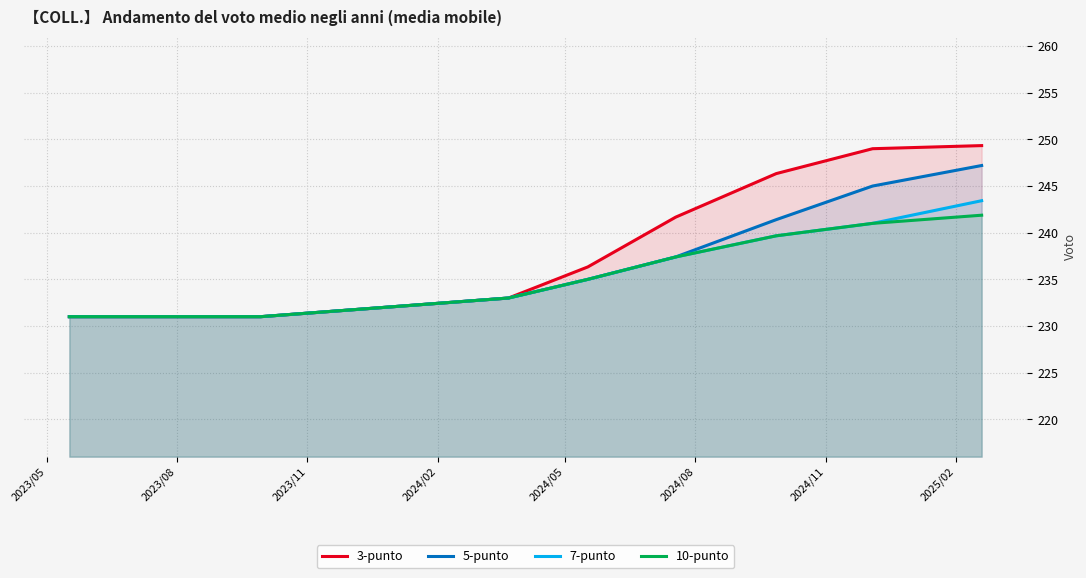

What is the maximum value for 5-punto?

247.2